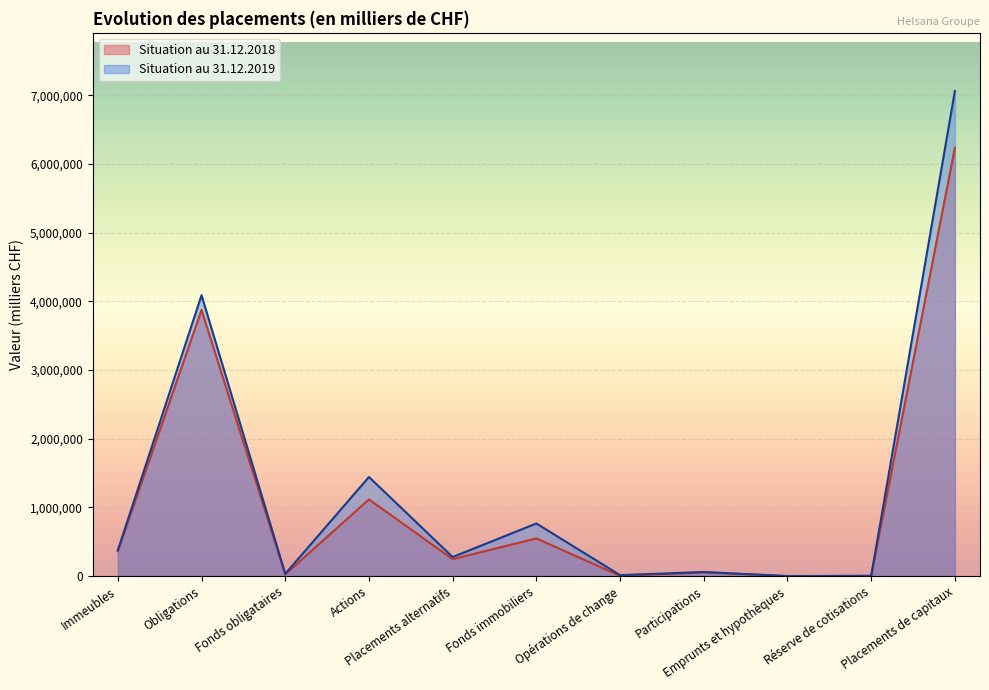

What is the average value of the Situation au 31.12.2019 series?

1284369